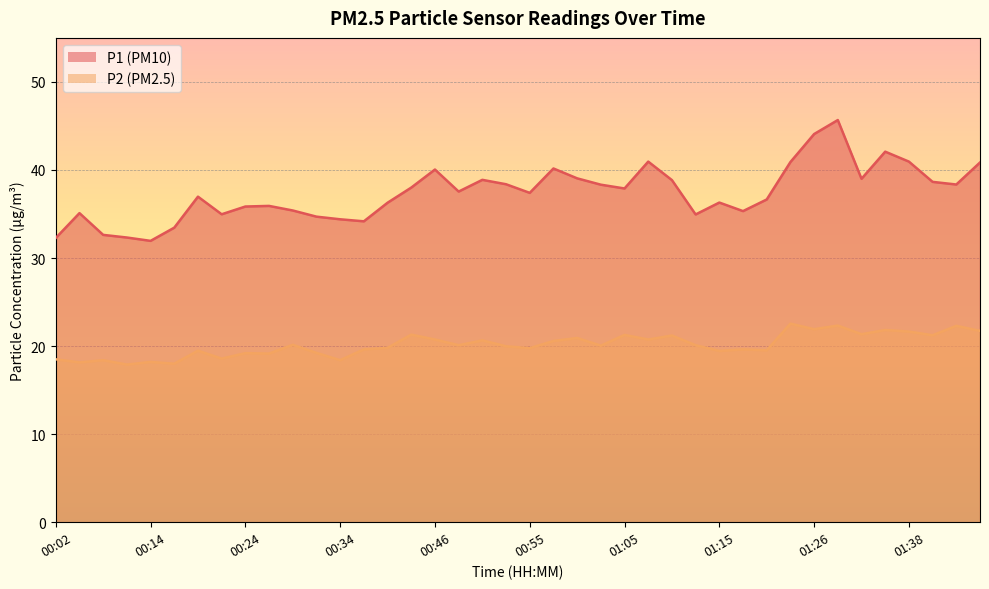

What is the sum of all P2 values?

805.7